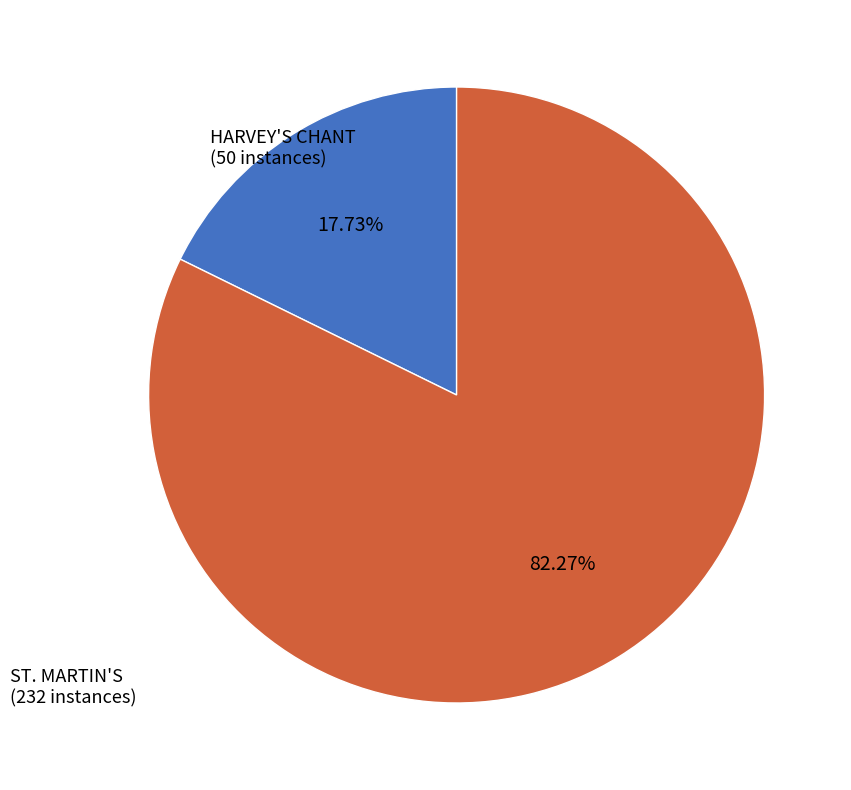

Is there any slice that represents more than half of the pie?

Yes